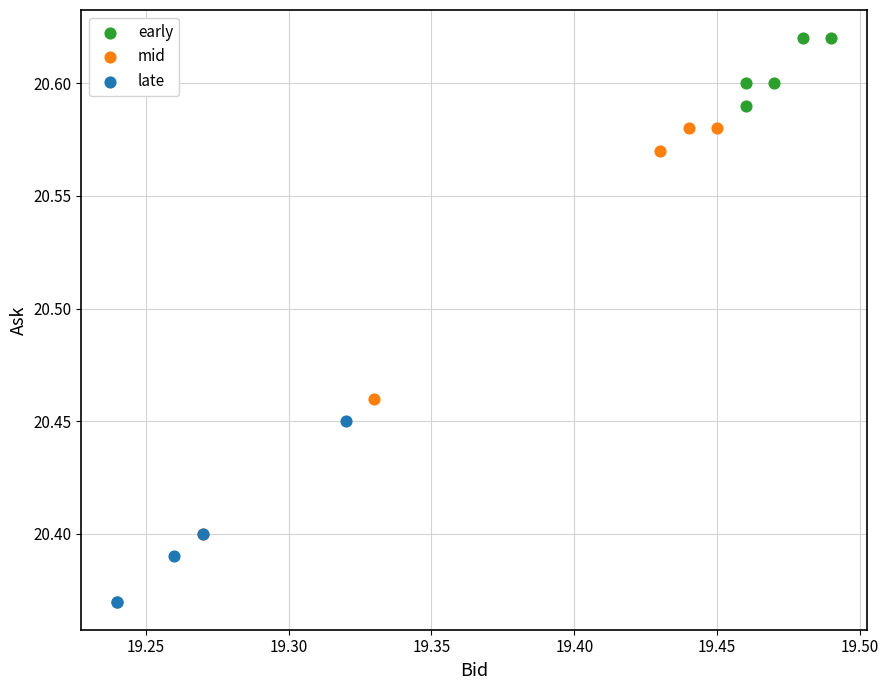

Which series has the widest spread of Y values?

mid